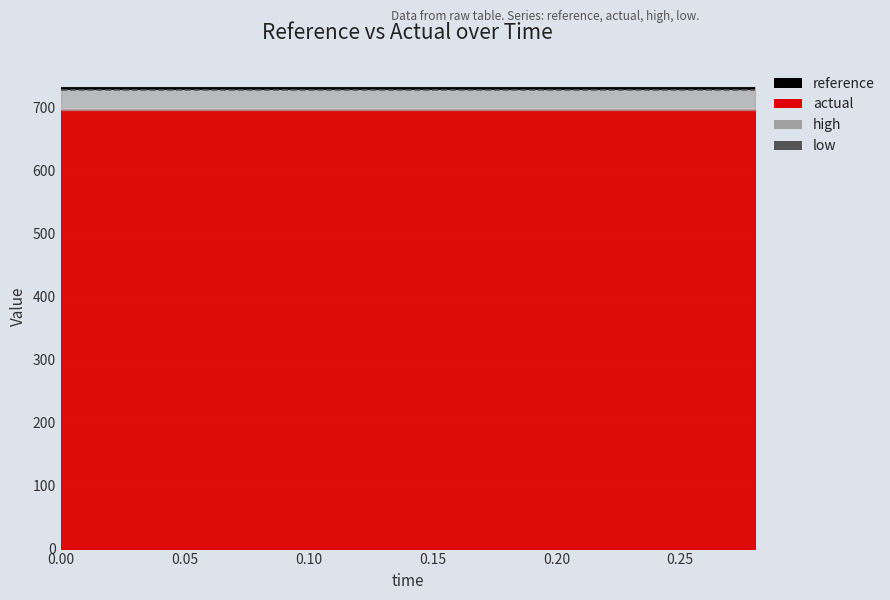

The value of low at 0.05 is 728.7. True or false?

True